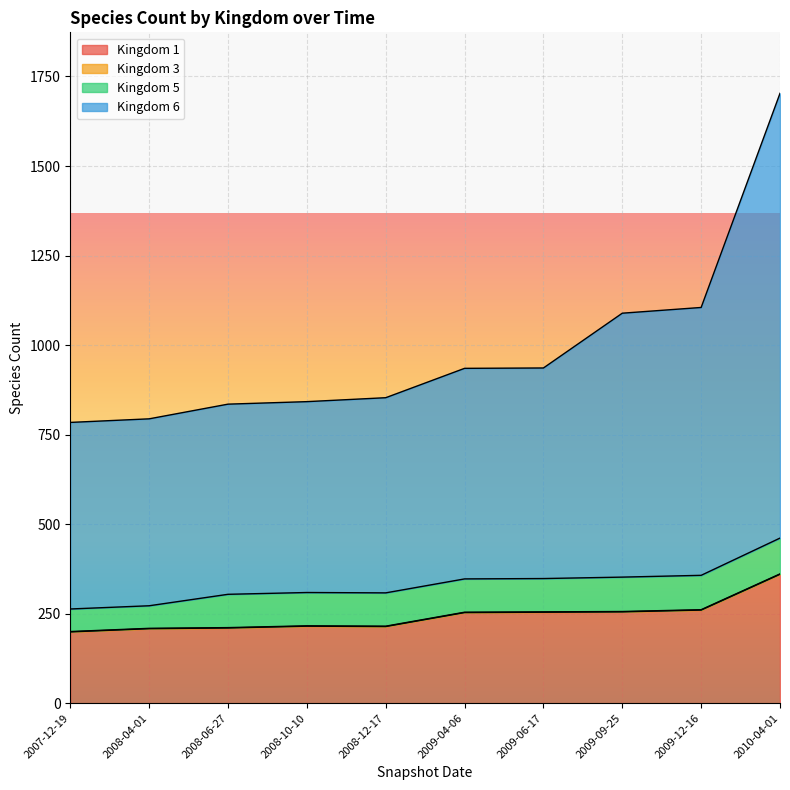

The value of Kingdom 1 at 2008-10-10 is 215. True or false?

True